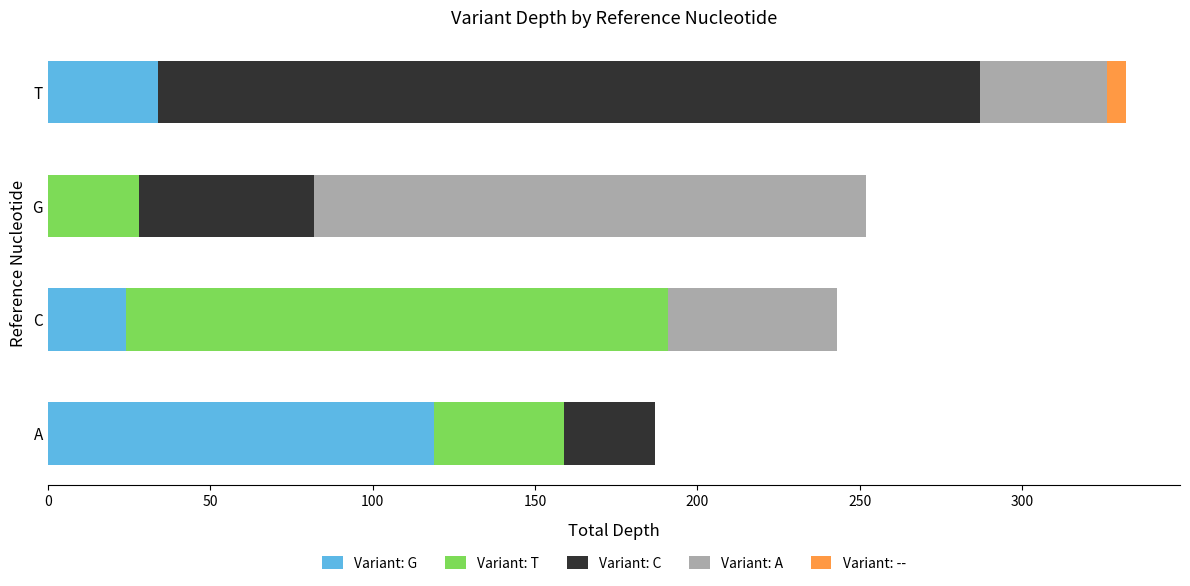

At which category is the sum across all series the highest?

T